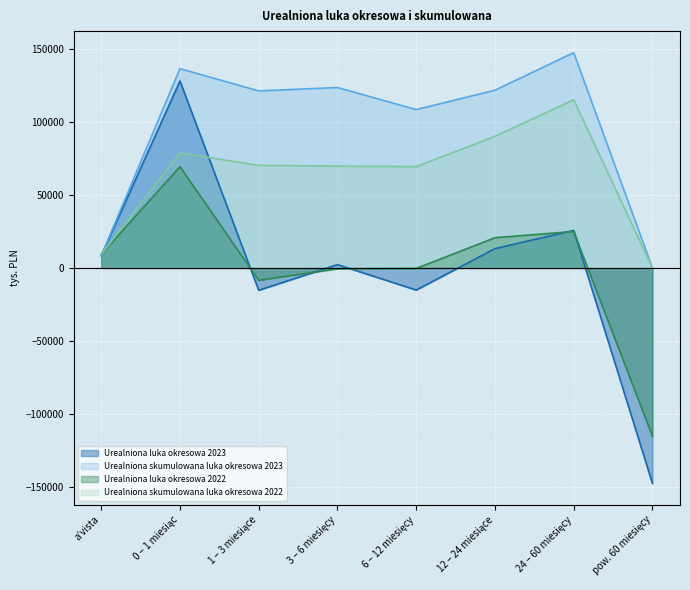

Reading right to left, extract all data points from this chart.

Urealniona luka okresowa 2023: pow. 60 miesięcy=-147689	24 – 60 miesięcy=25761	12 – 24 miesiące=13284	6 – 12 miesięcy=-15132	3 – 6 miesięcy=2326	1 – 3 miesiące=-15277	0 – 1 miesiąc=128262	a’vista=8465
Urealniona skumulowana luka okresowa 2023: pow. 60 miesięcy=0	24 – 60 miesięcy=147689	12 – 24 miesiące=121928	6 – 12 miesięcy=108644	3 – 6 miesięcy=123776	1 – 3 miesiące=121450	0 – 1 miesiąc=136727	a’vista=8465
Urealniona luka okresowa 2022: pow. 60 miesięcy=-115337	24 – 60 miesięcy=25046	12 – 24 miesiące=20757	6 – 12 miesięcy=-316	3 – 6 miesięcy=-576	1 – 3 miesiące=-8423	0 – 1 miesiąc=69449	a’vista=9400
Urealniona skumulowana luka okresowa 2022: pow. 60 miesięcy=0	24 – 60 miesięcy=115337	12 – 24 miesiące=90291	6 – 12 miesięcy=69534	3 – 6 miesięcy=69850	1 – 3 miesiące=70426	0 – 1 miesiąc=78849	a’vista=9400